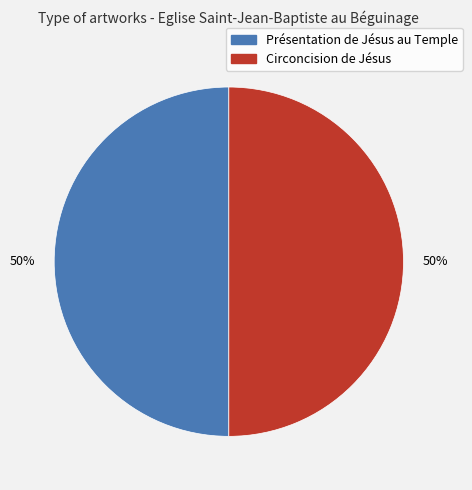

To the nearest percent, what portion does Présentation de Jésus au Temple represent?

50%